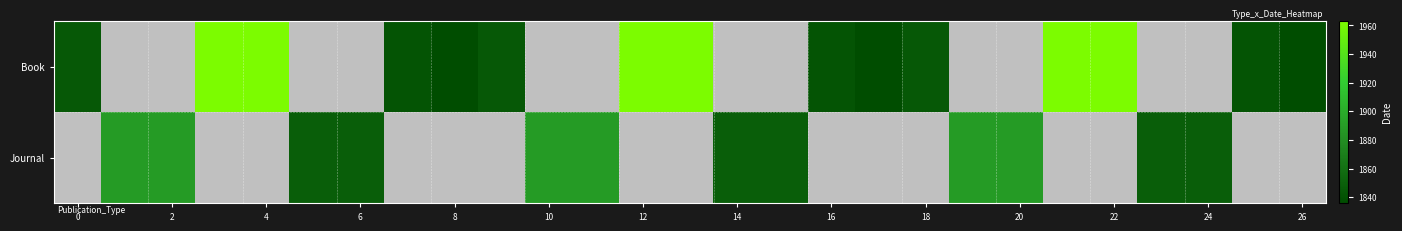

Which series has the largest range (max minus min)?

Book